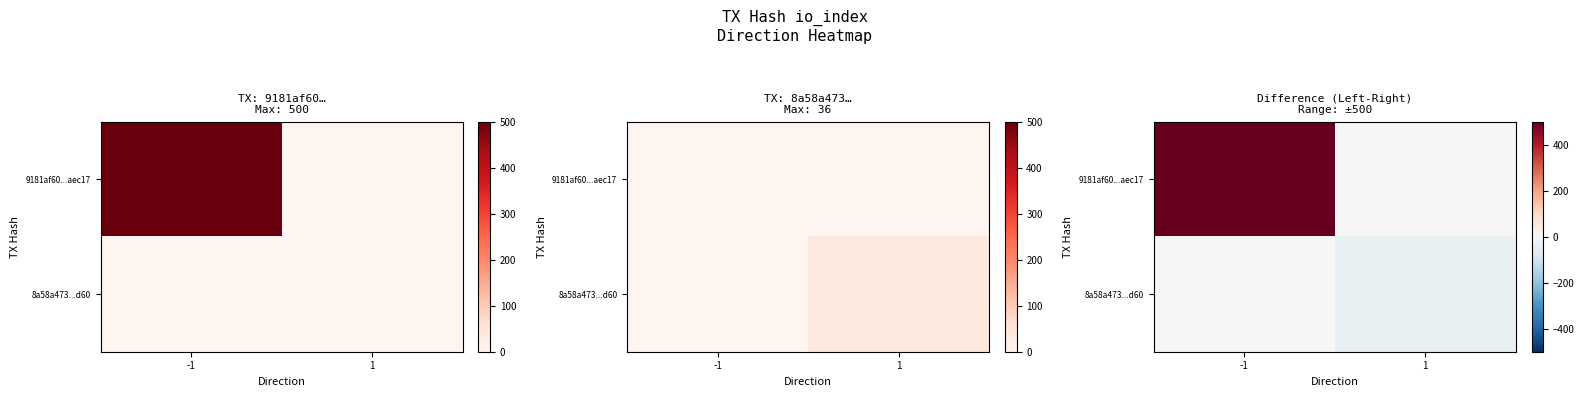

Where is 8a58a473...d60 nearest to the value -18?

-1